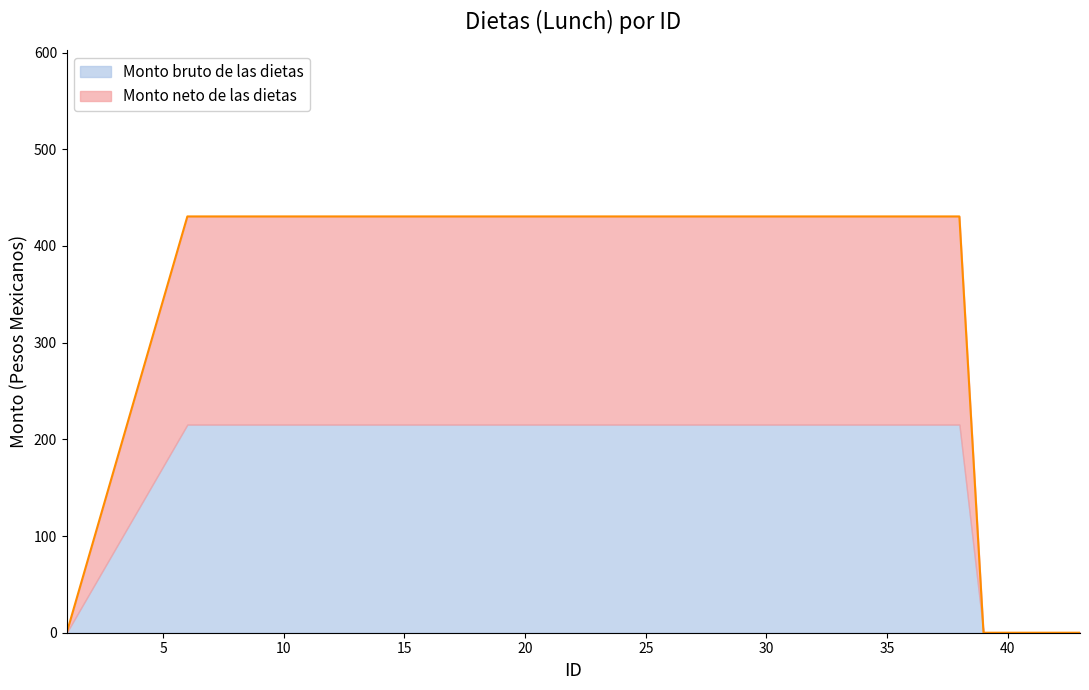

True or false: Monto neto de las dietas and Monto bruto de las dietas cross at least once.

False